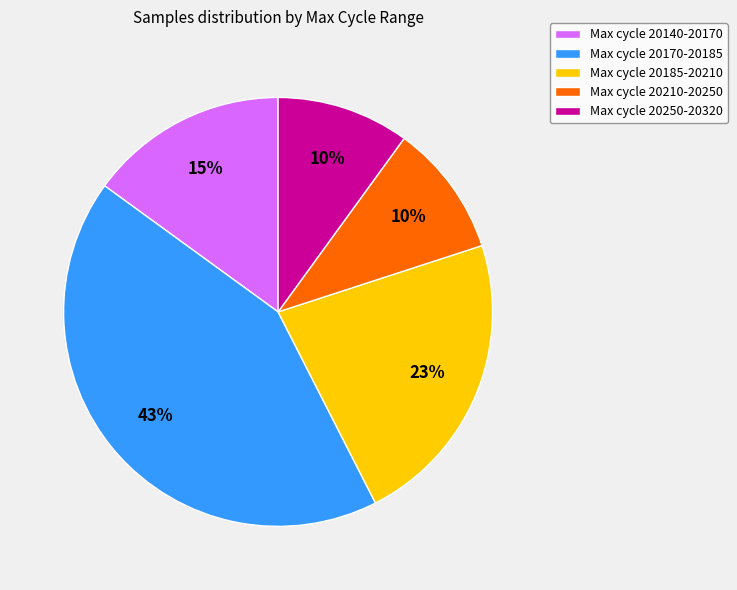

What percentage is the Max cycle 20170-20185 slice, to the nearest percent?

43%